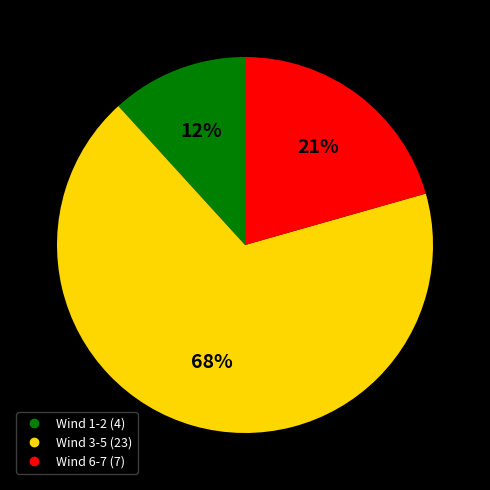

Does any single category account for the majority?

Yes